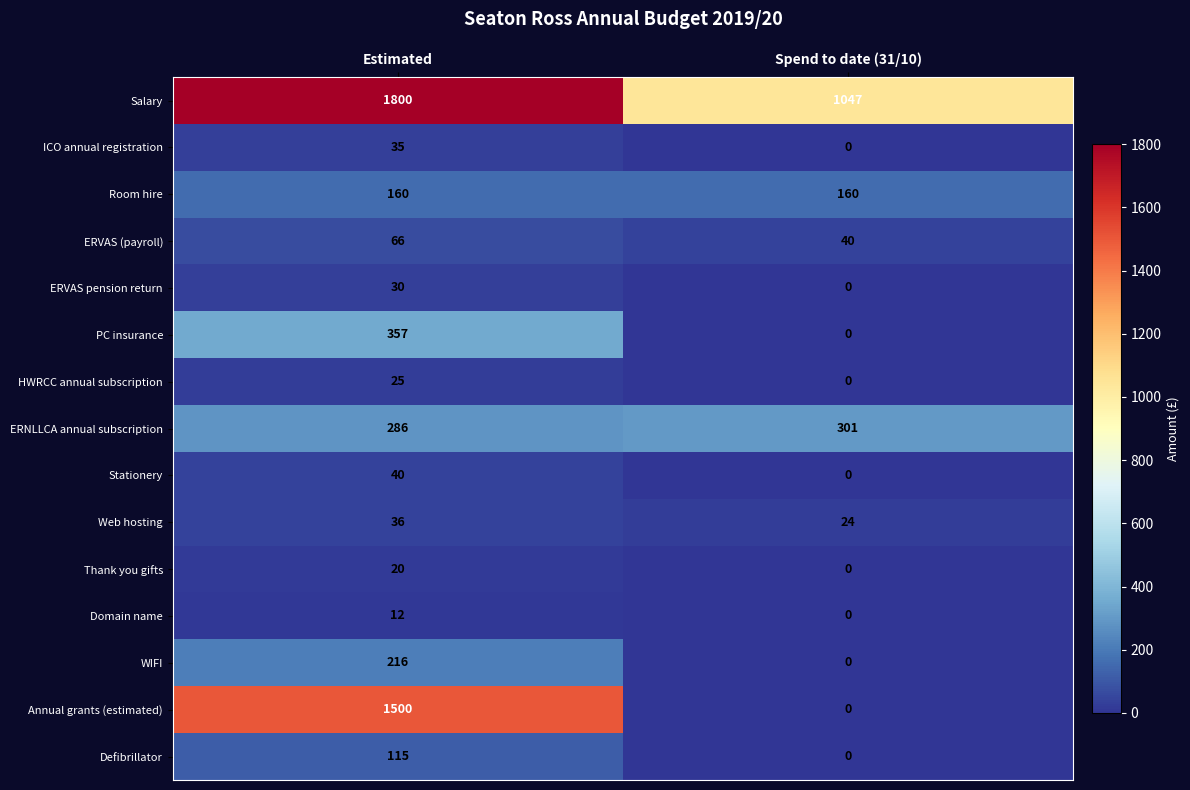

Count the number of data series in this chart.

15